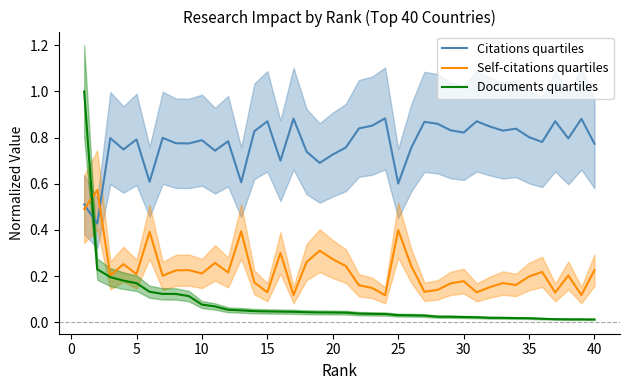

In Citations quartiles, how many points are lower than both neighbors (excluding endpoints)?

13